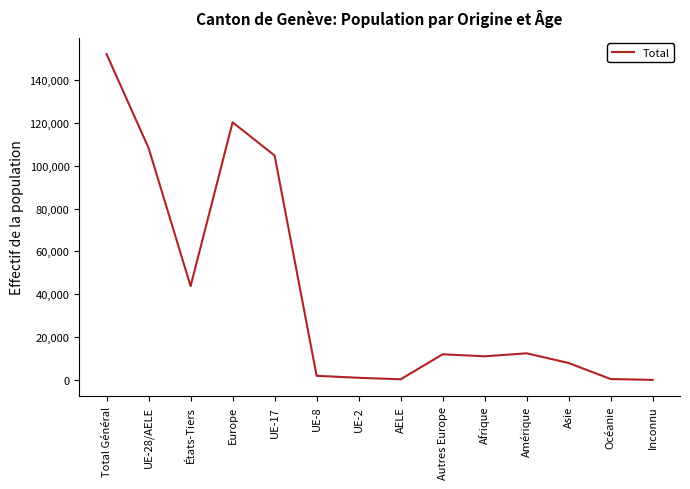

What position from the right is UE-17?

10